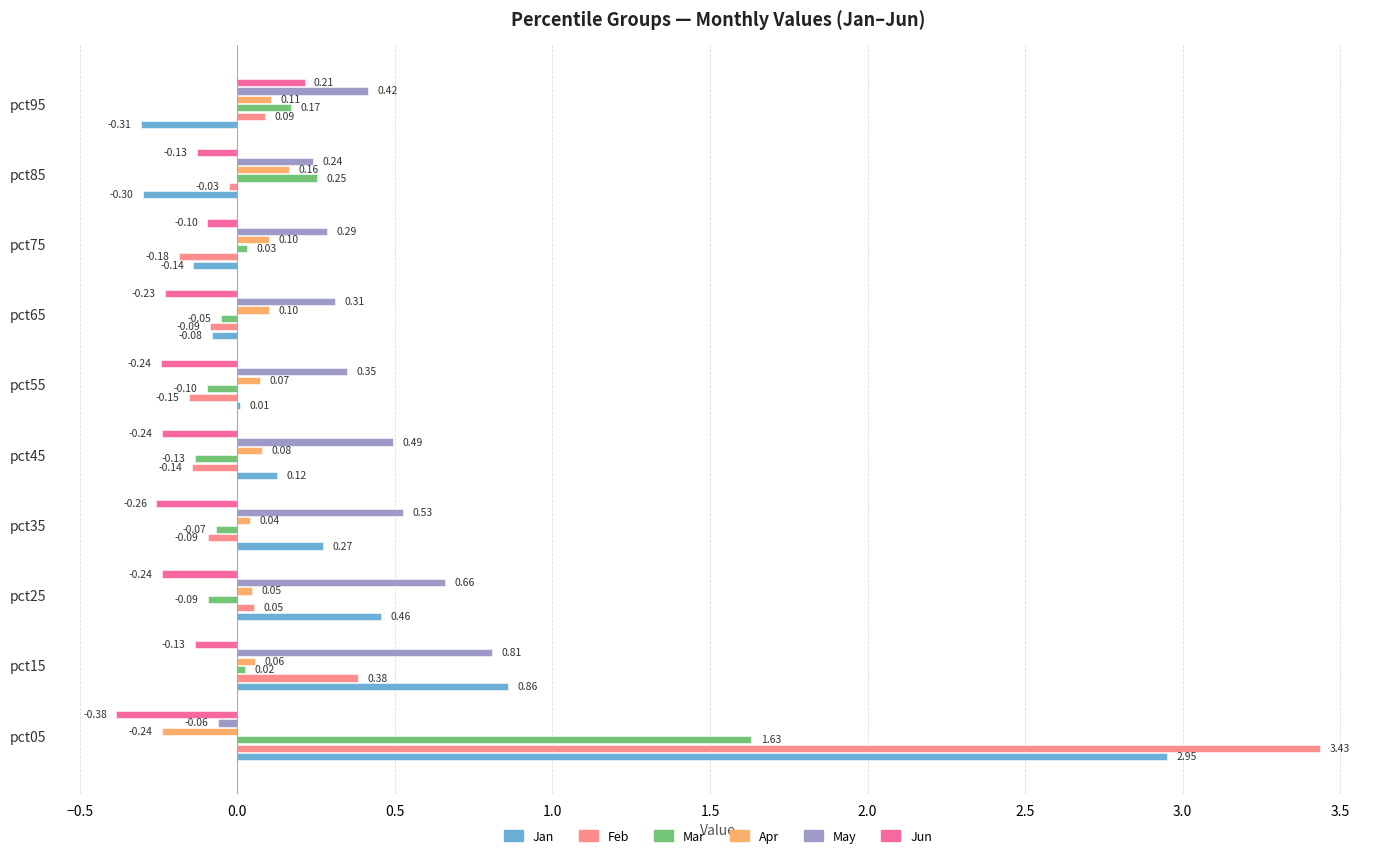

Which series has the largest total across all categories?

May